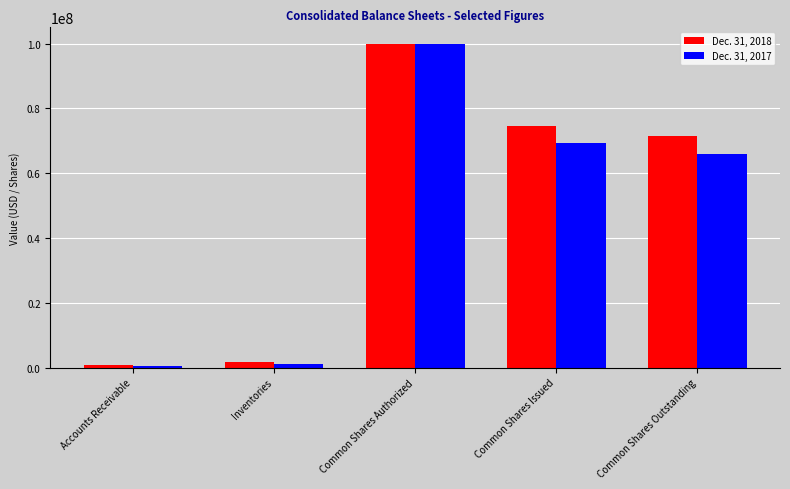

The Dec. 31, 2018 series shows 71489066 at Common Shares Outstanding. True or false?

True